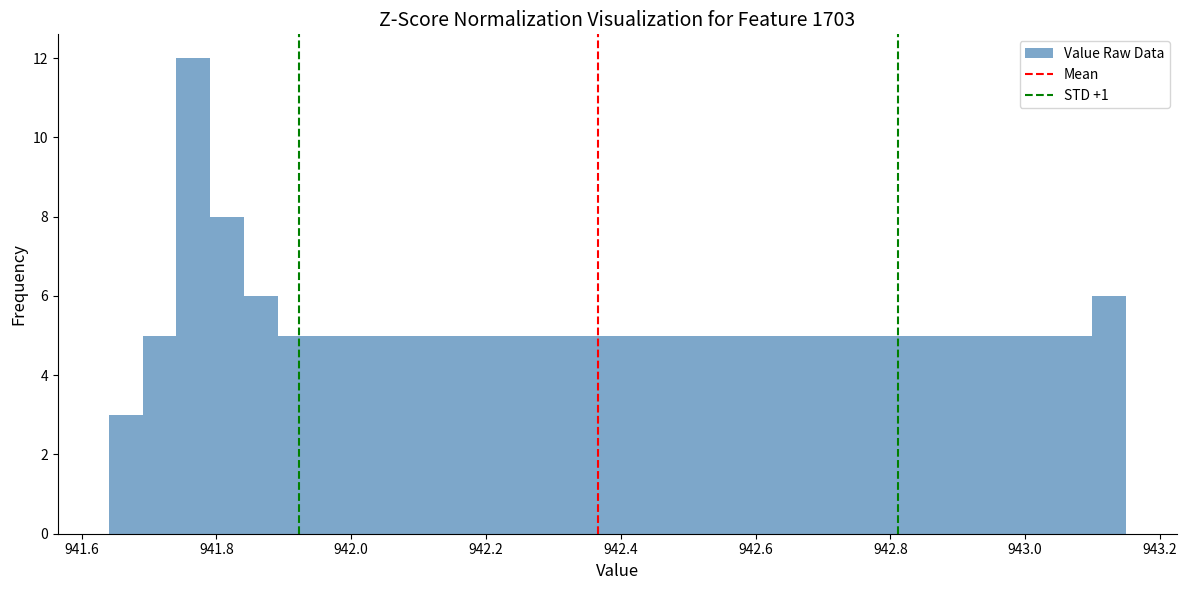

Around what value on the x-axis is the tallest bar? Give the approximate position of its centre, as read against the axis.

941.76